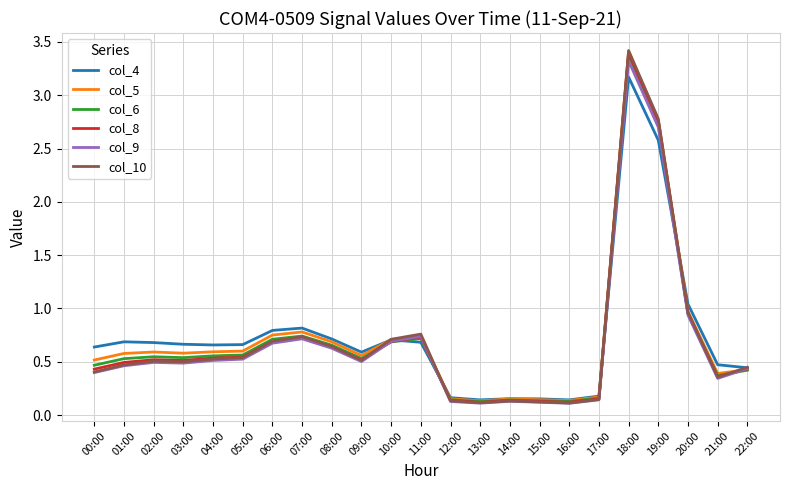

Which series has the largest range (max minus min)?

col_10